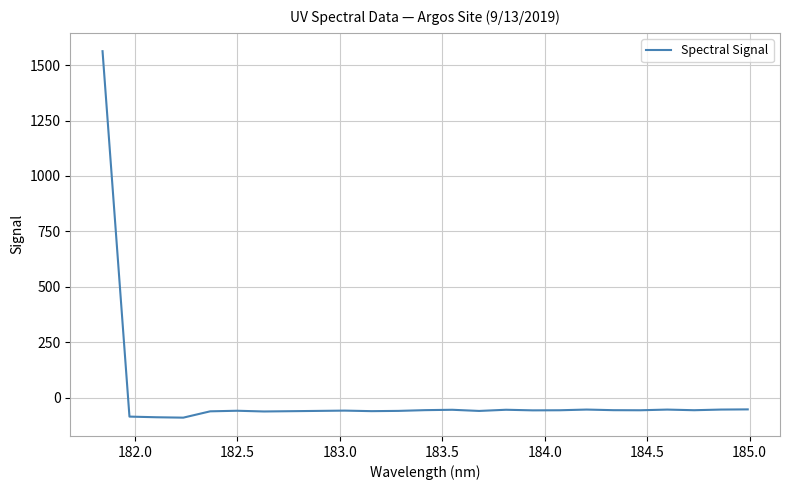

What is the greatest value displayed?

1563.1